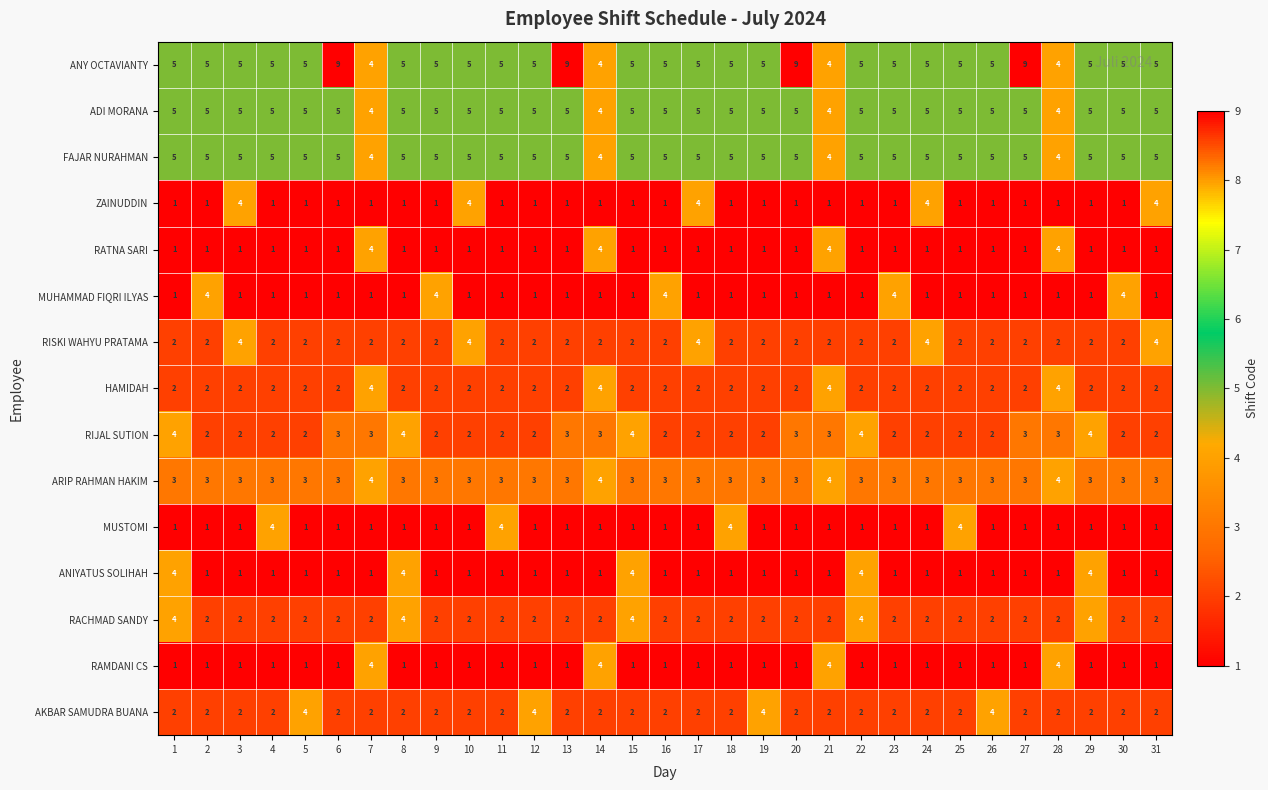

What is the total value across all series at 2?

37